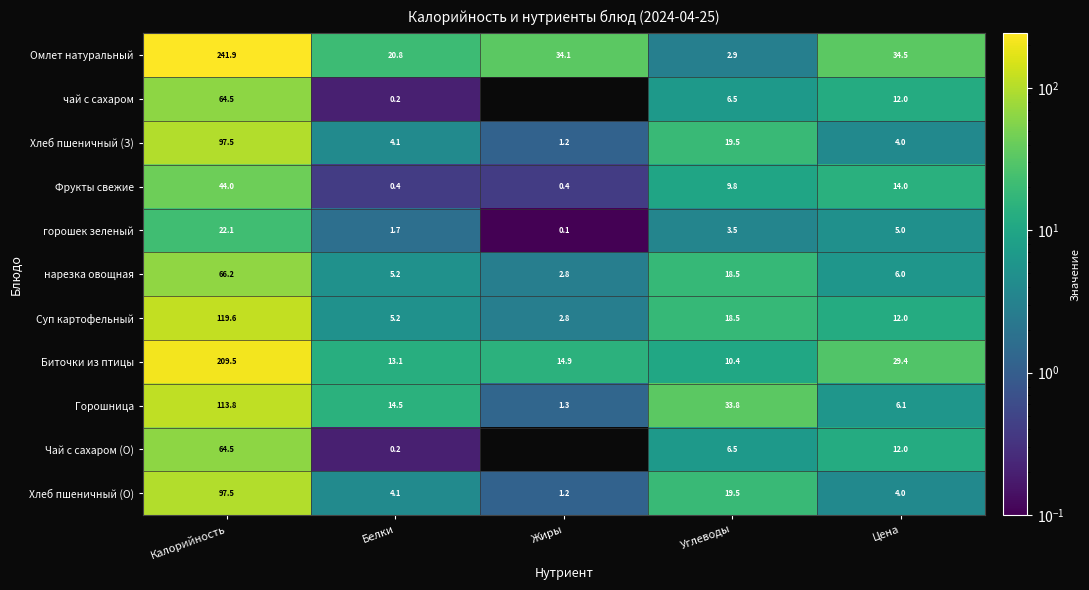

Is the value of горошек зеленый at Жиры greater than the value of Фрукты свежие at Углеводы?

No